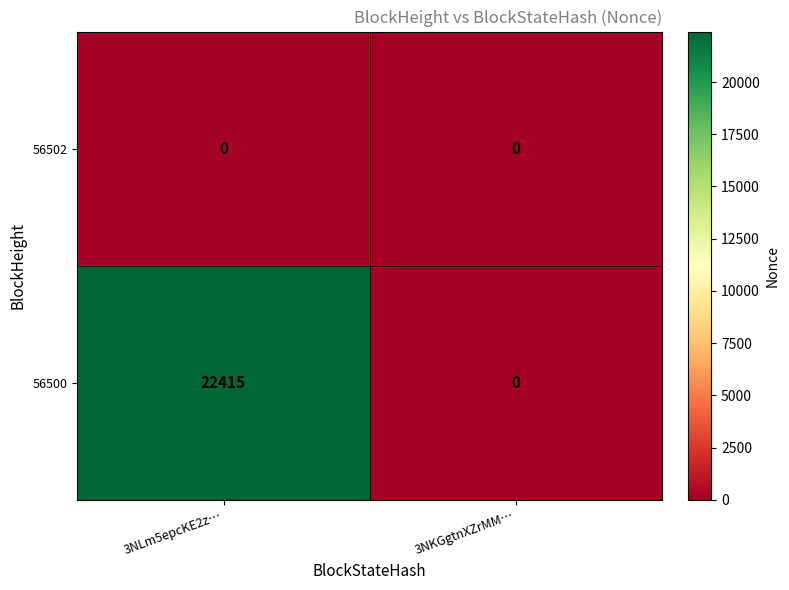

Which series has the widest spread of values?

56500